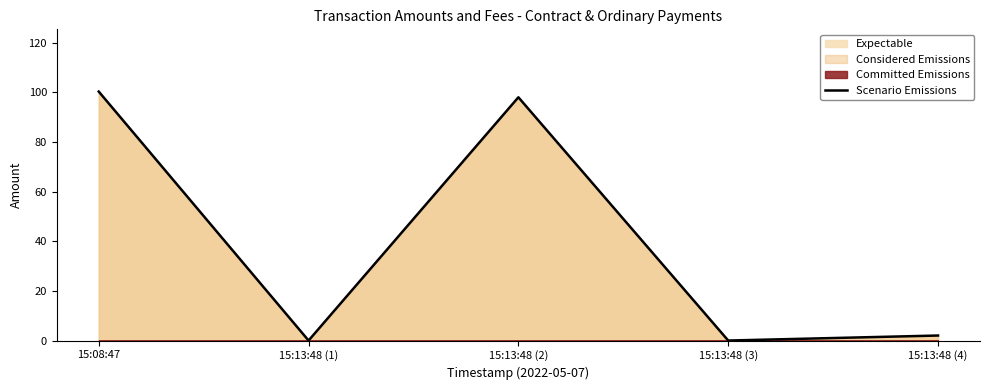

True or false: the data shows 2.0 at 15:13:48 (4).

True